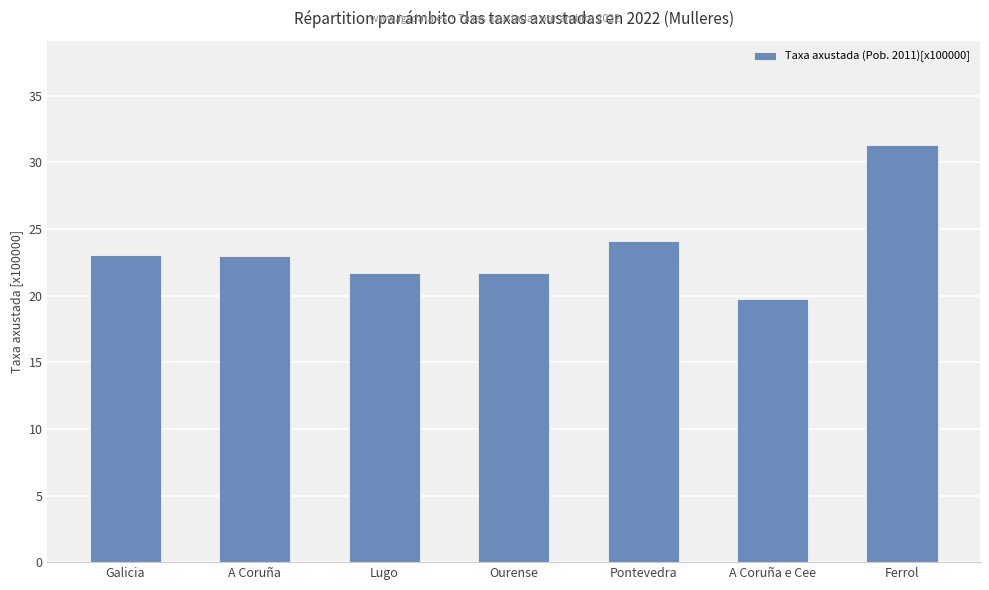

Where does the data first go above 22?

Galicia